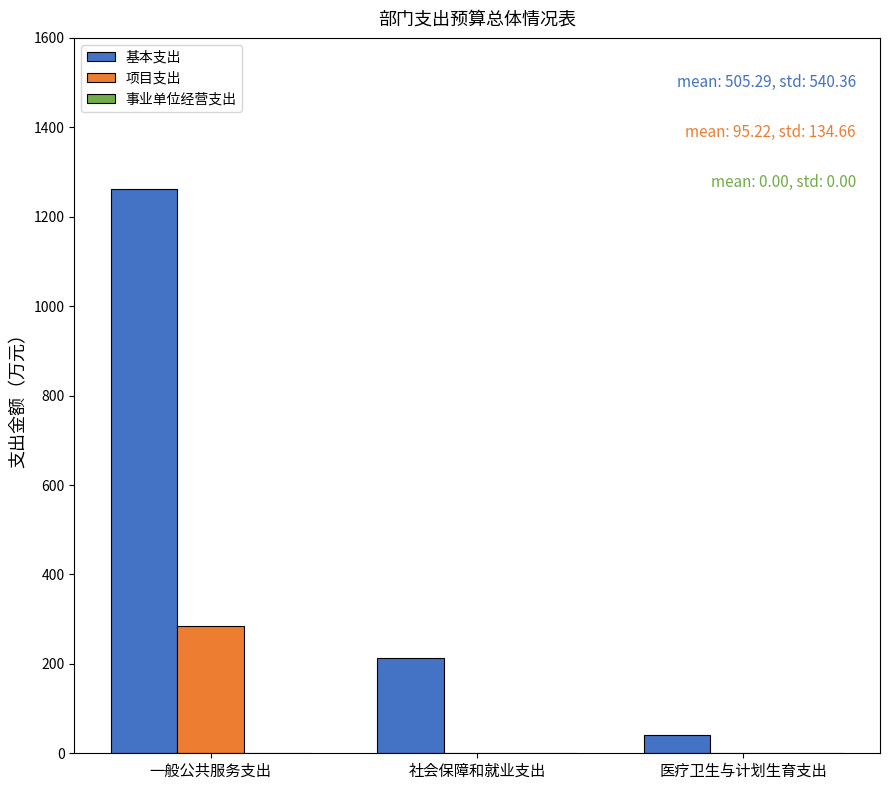

At which category is the sum across all series the highest?

一般公共服务支出